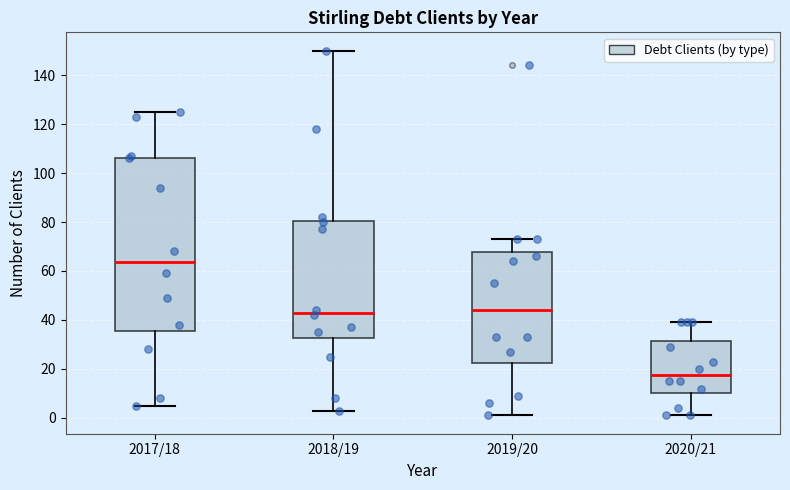

Which box's median line is the highest?

2017/18